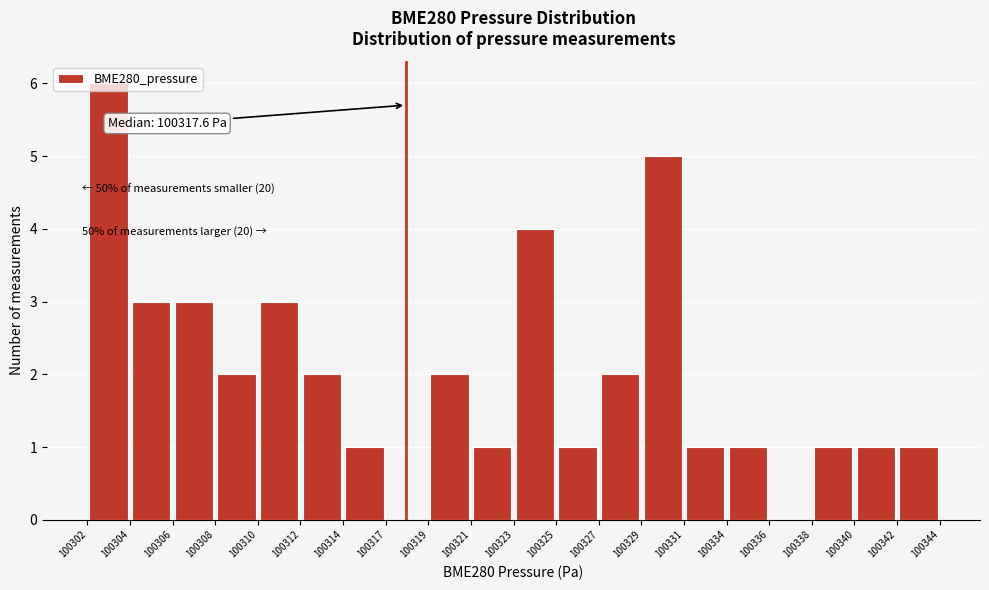

Over which range of the x-axis is the bar tallest?

100302 to 100304